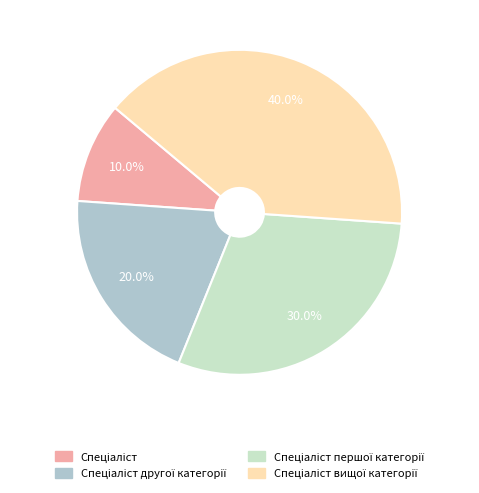

Does any single category account for the majority?

No